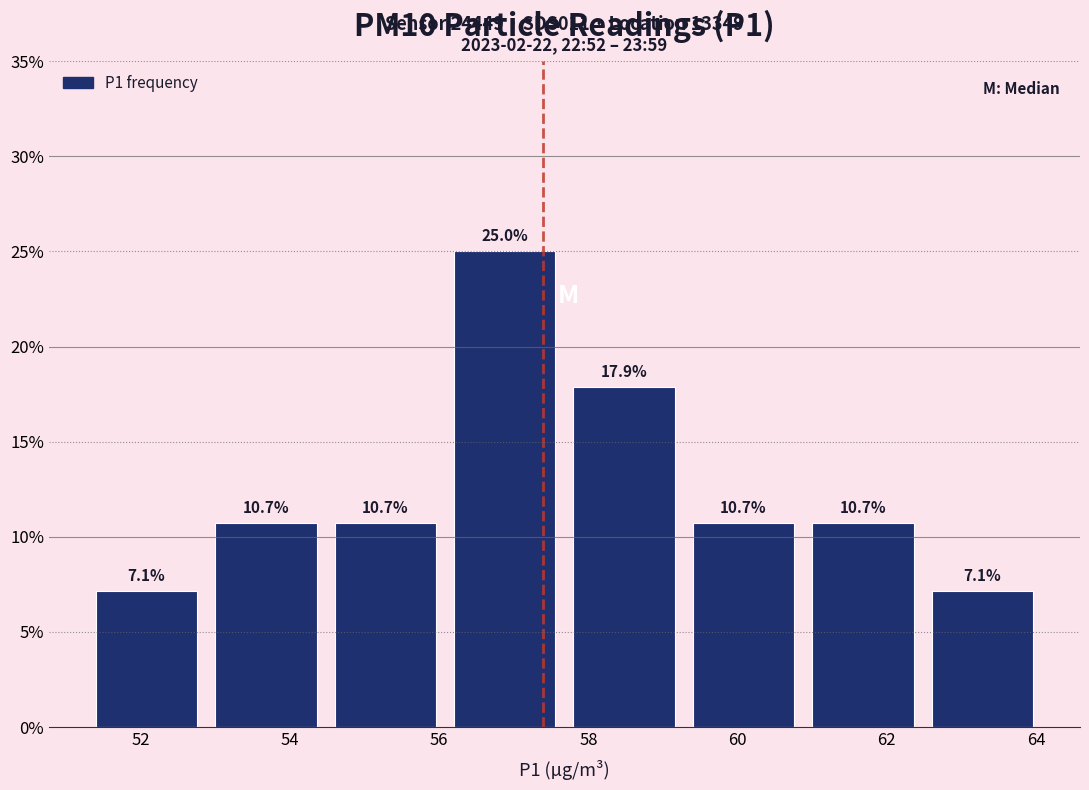

How tall is the bar that spans 52.88 to 54.48 on the x-axis? The bar edges are not printed on the chart, so give them approximately, as read against the axis.

10.7